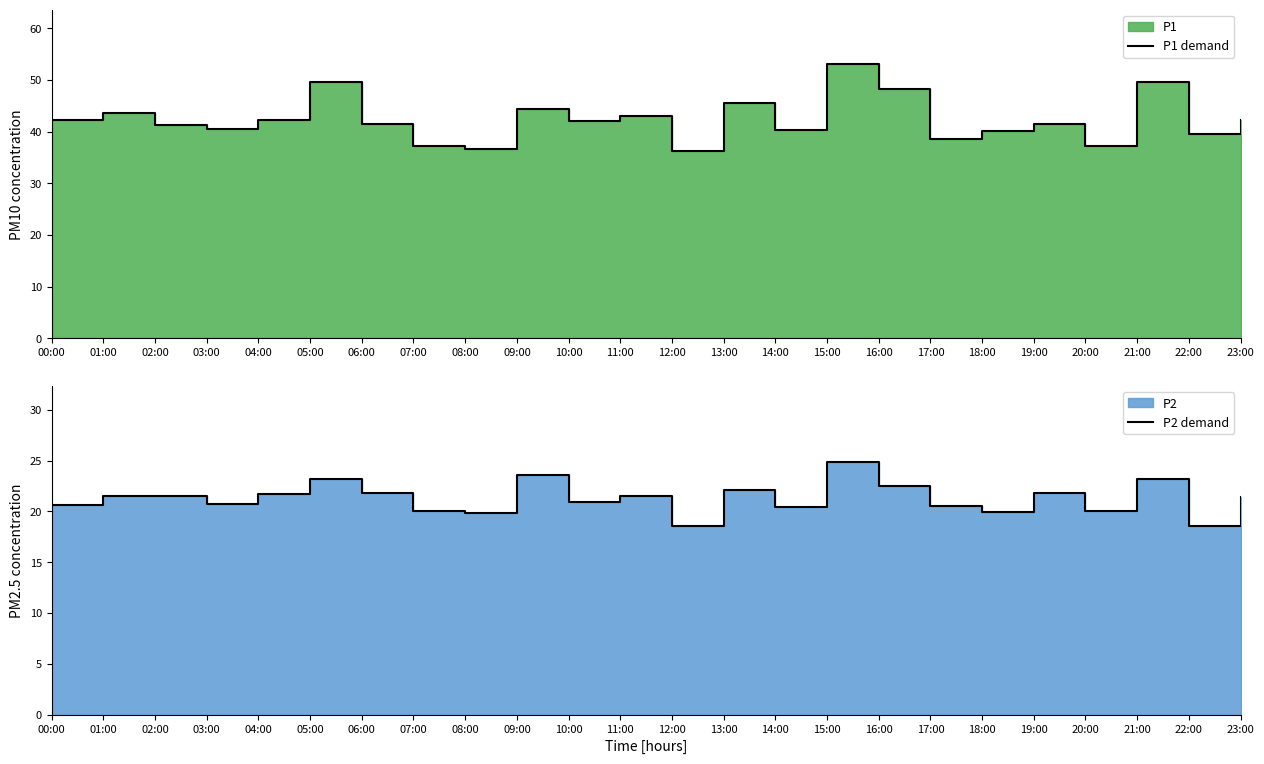

At how many categories does at least one series exceed 38?

20